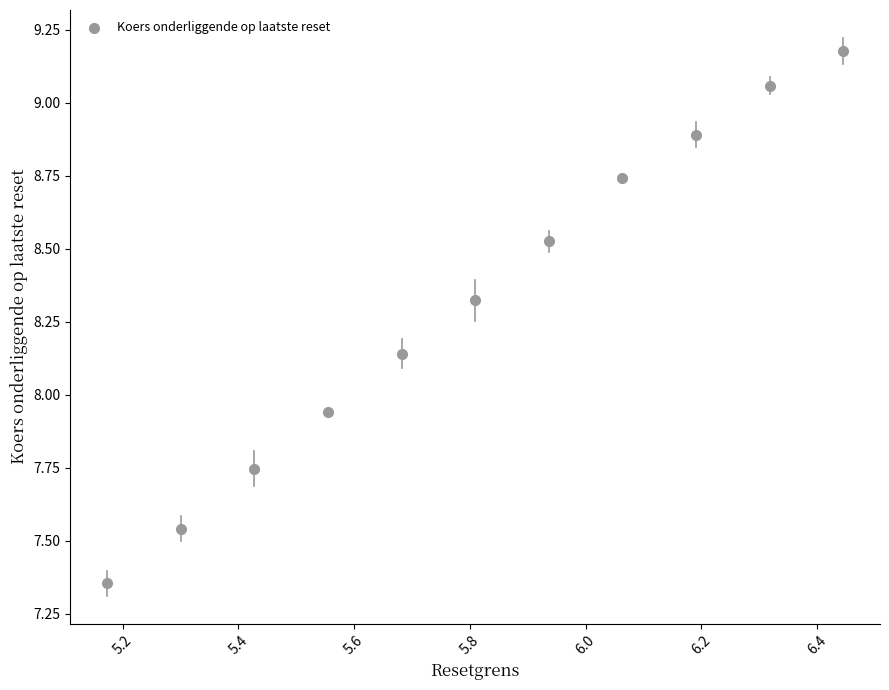

What is the range of X values (max minus min)?

1.3